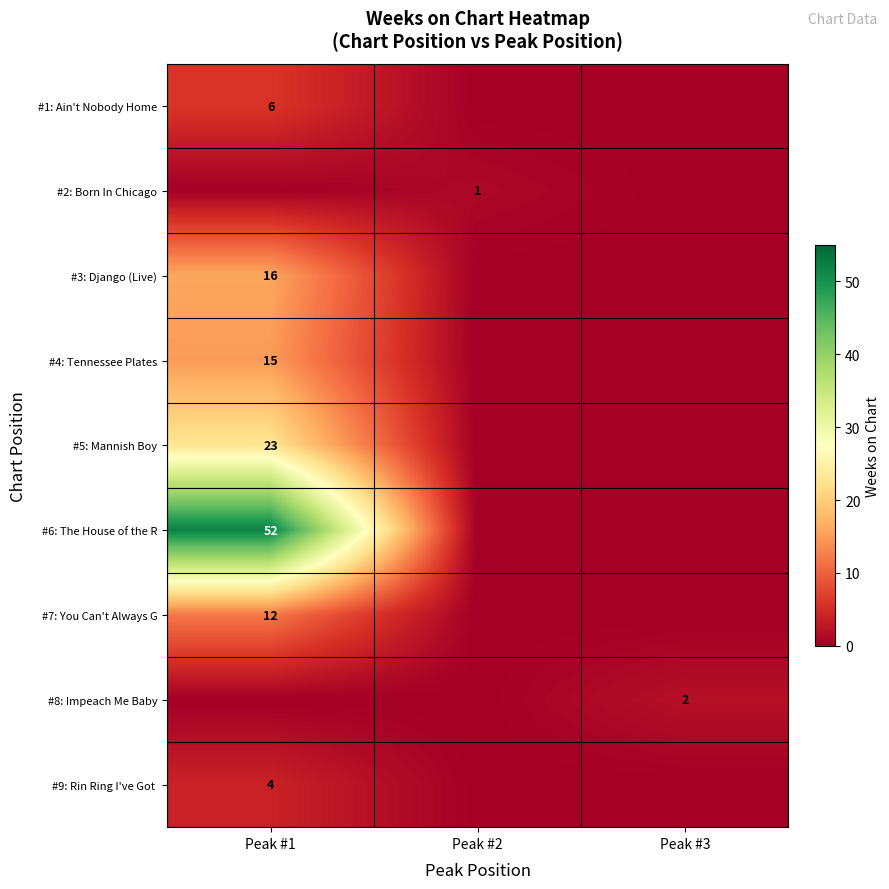

What is the total value across all series at Peak #3?

2